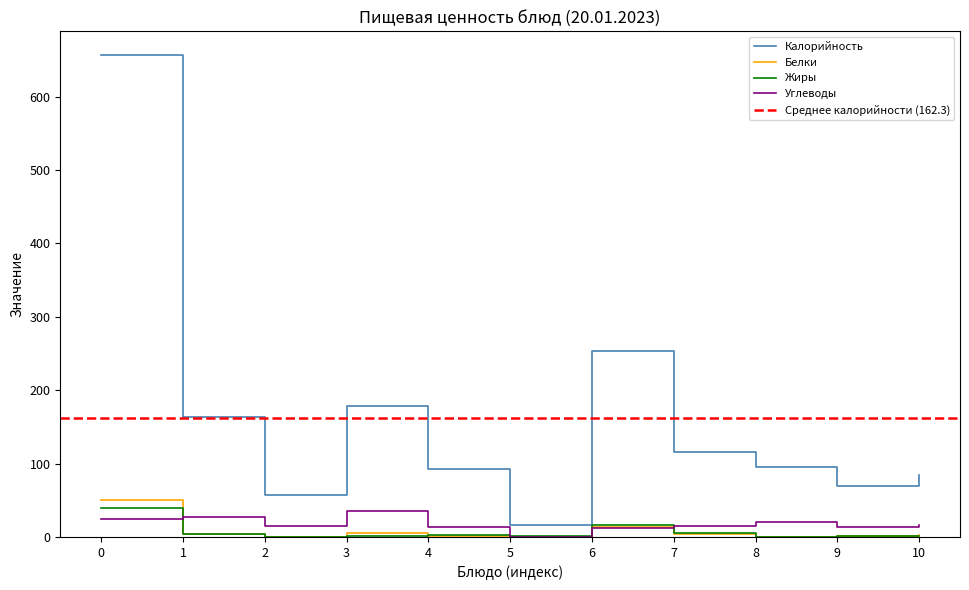

How many data points in Углеводы are above 15?

5